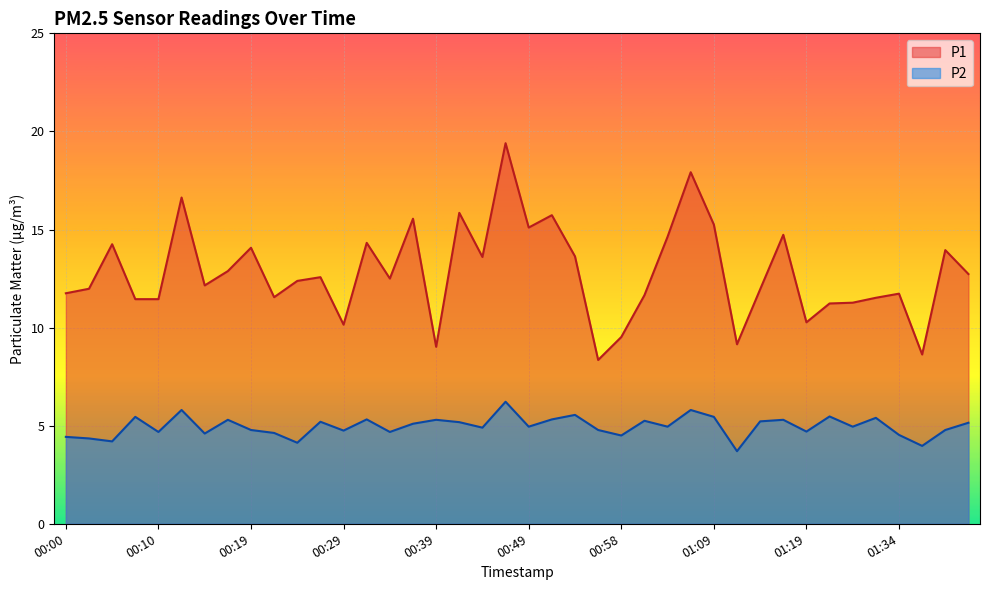

Rank the series by their average value, from lowest to highest.

P2, P1